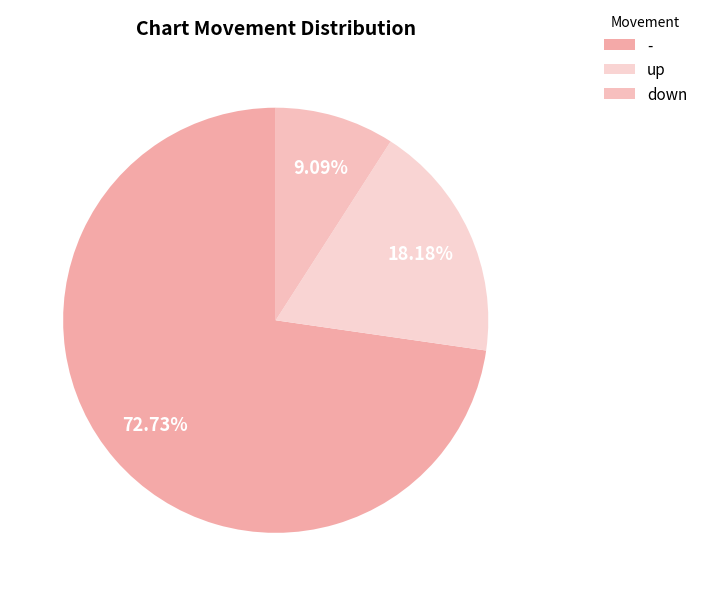

Which slice is the largest?

-